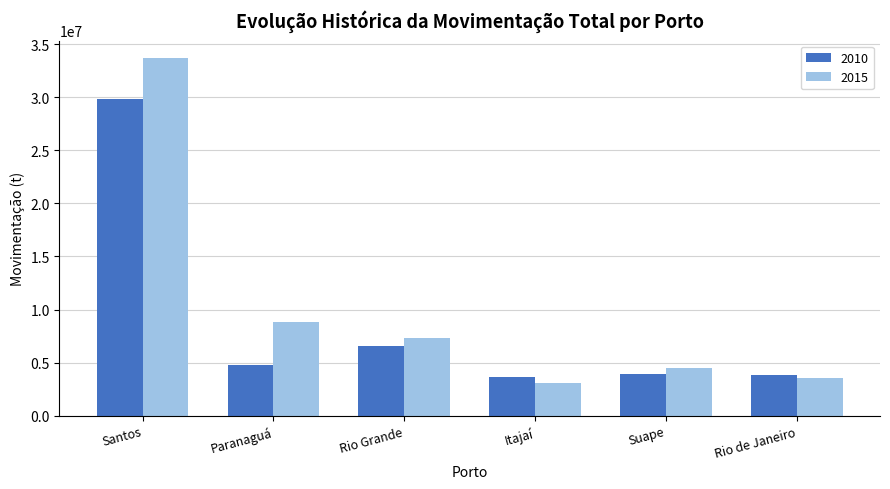

What is the average value of the 2015 series?

10177178.0